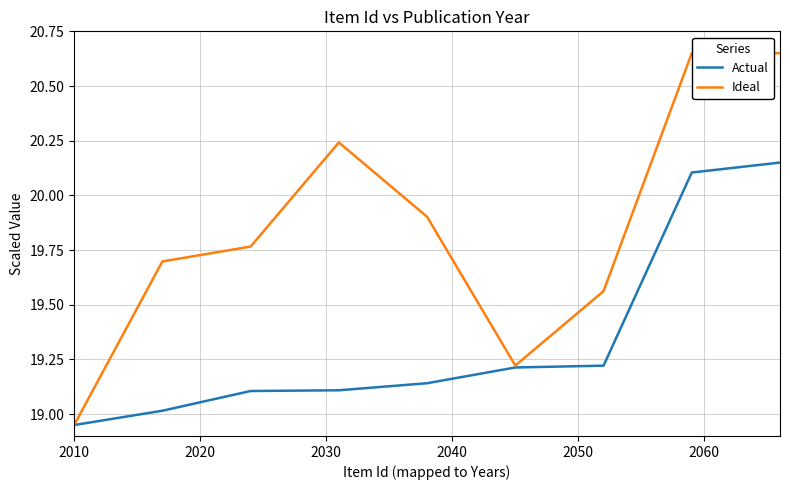

Which series has the largest total across all categories?

Ideal